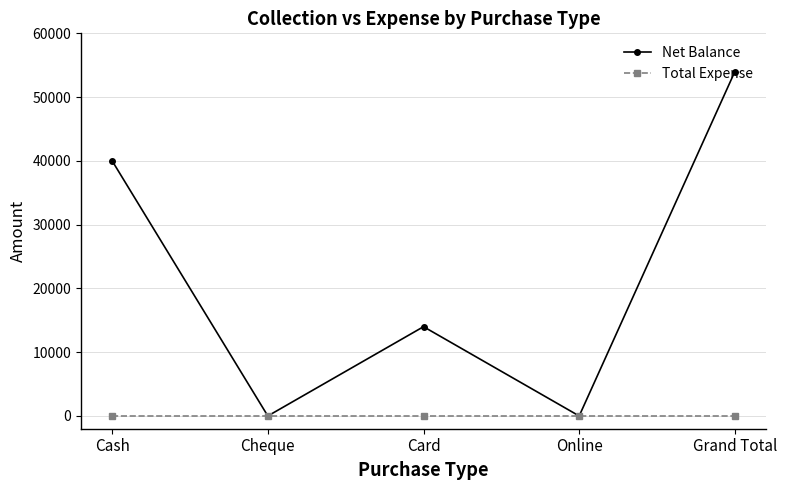

What is the maximum value shown in the chart?

54000